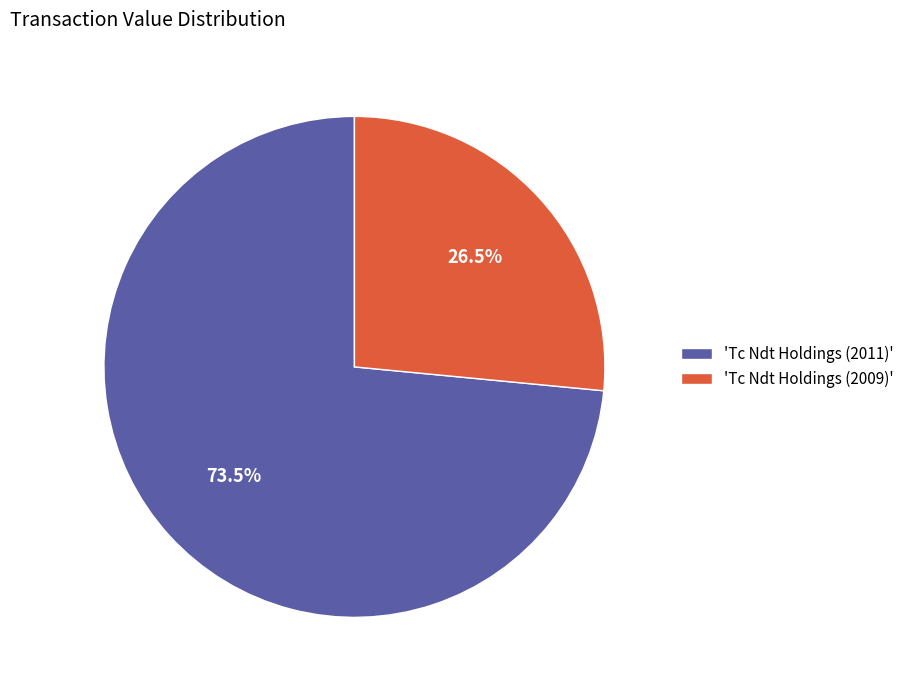

How many slices are in this pie chart?

2